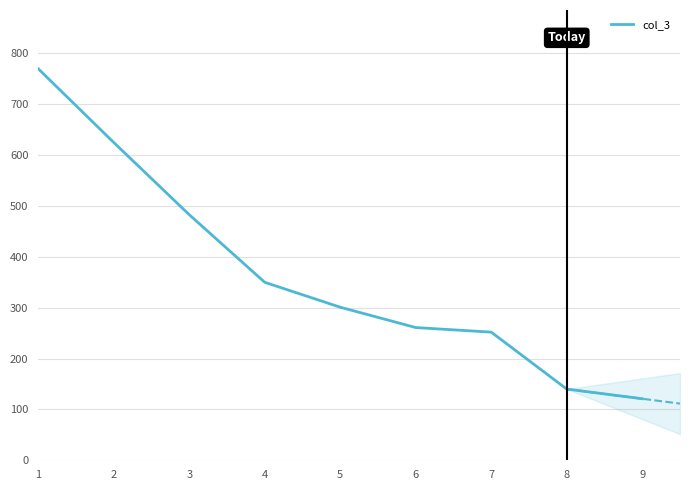

Reading right to left, extract all data points from this chart.

121	140	252	261	301	350	483	625	770